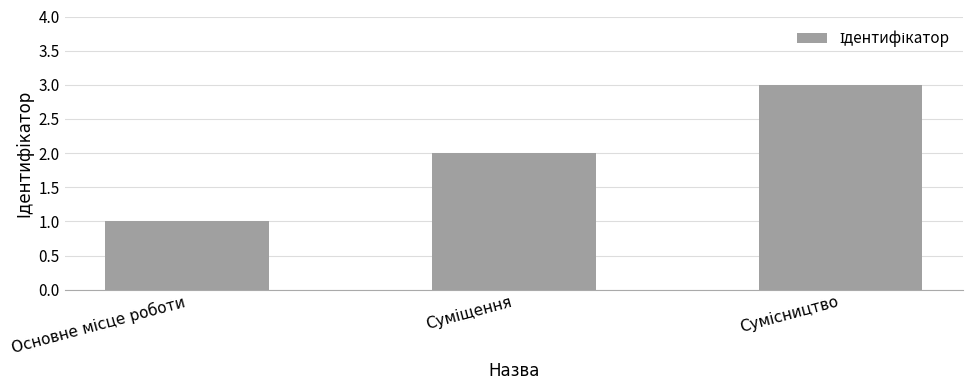

What is the greatest value displayed?

3